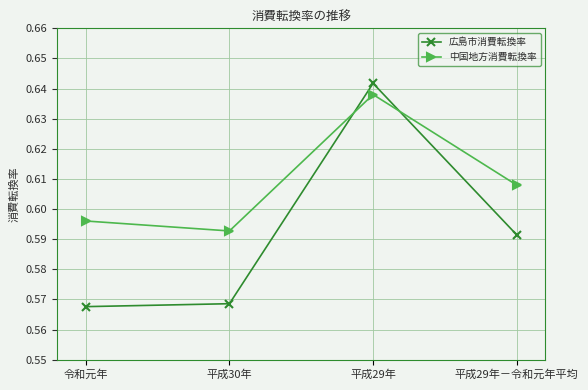

Which category has the lowest value across all series?

令和元年